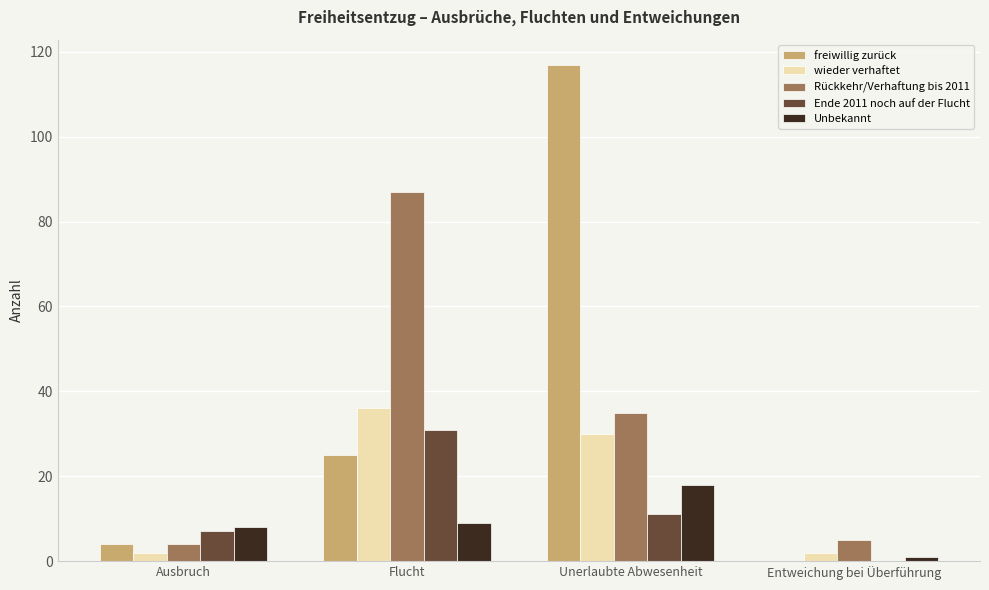

At which label is wieder verhaftet closest to 19?

Unerlaubte Abwesenheit